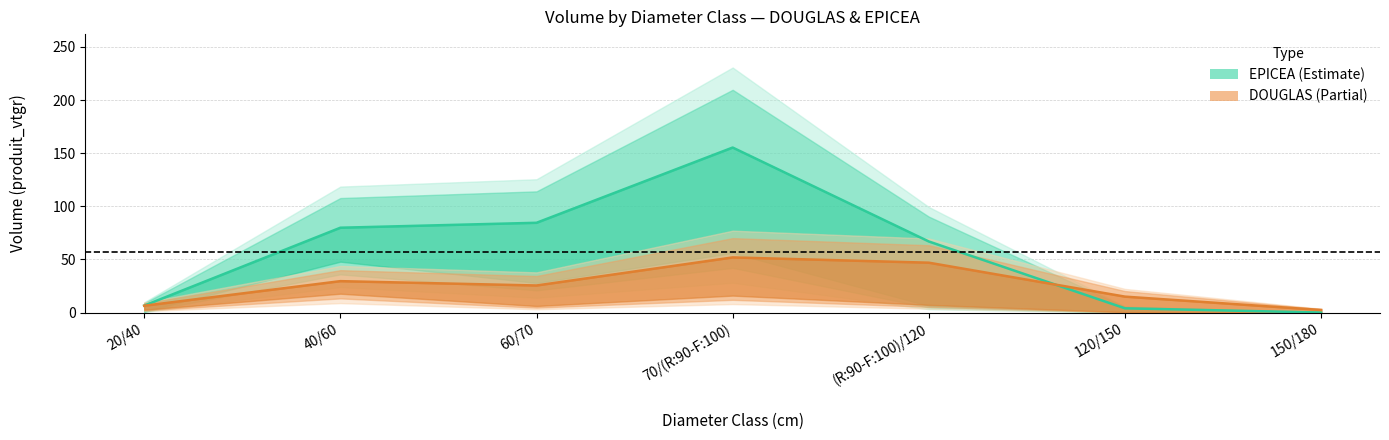

What is the label of the 1st point from the right?

150/180